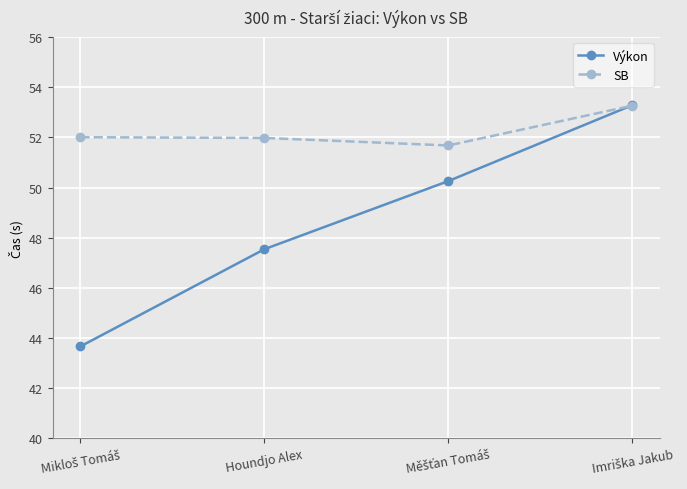

Which series ends up on top after the final intersection of SB and Výkon?

Výkon